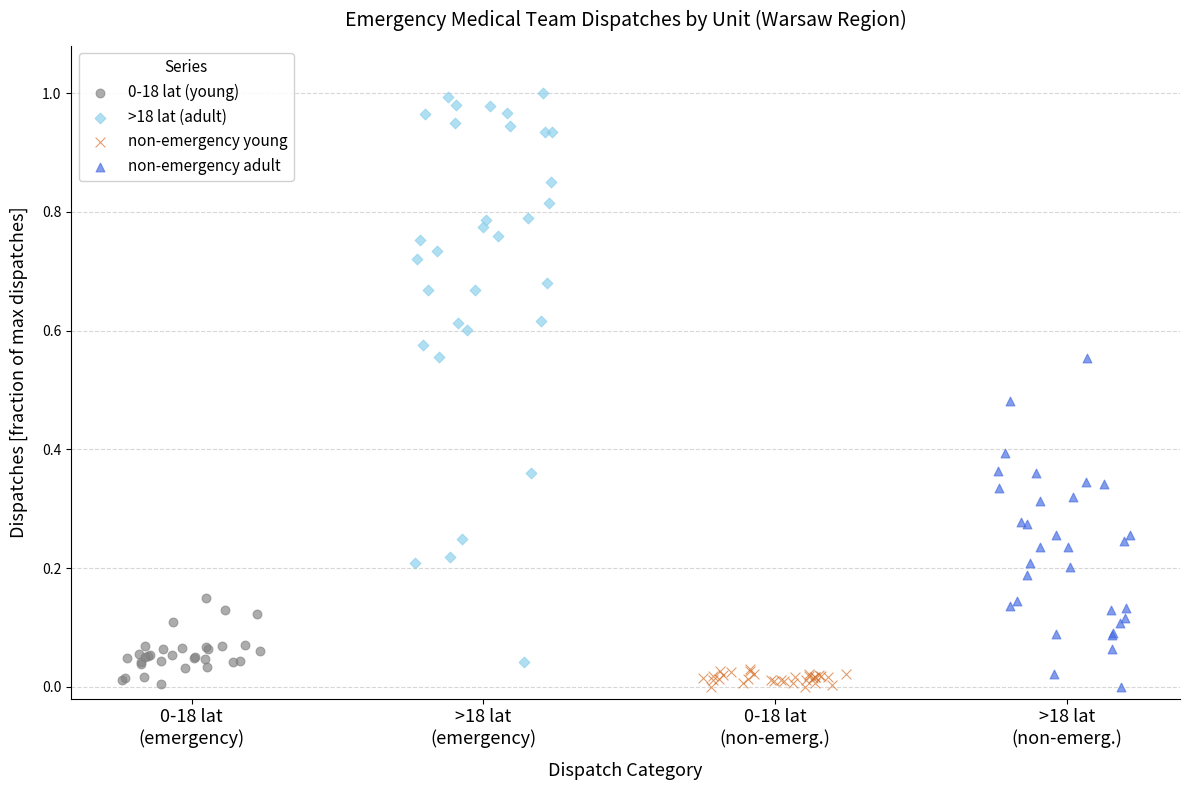

Which series contains the highest Y value?

>18 lat (adult)